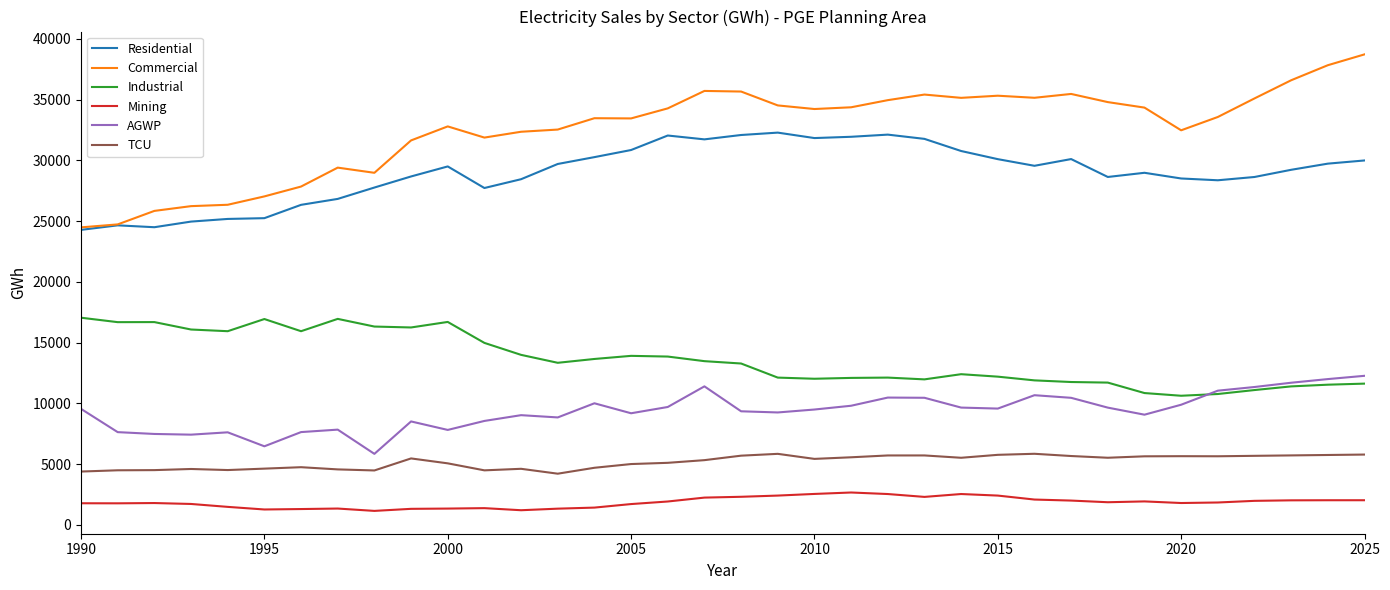

True or false: AGWP and Commercial cross at least once.

False